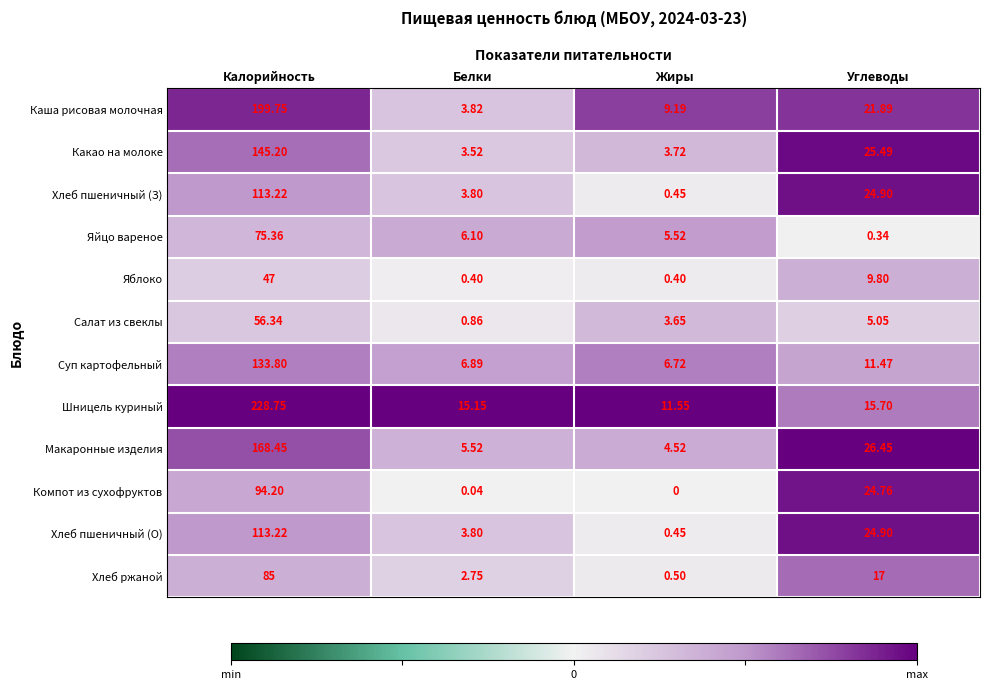

Which series has the widest spread of values?

Шницель куриный